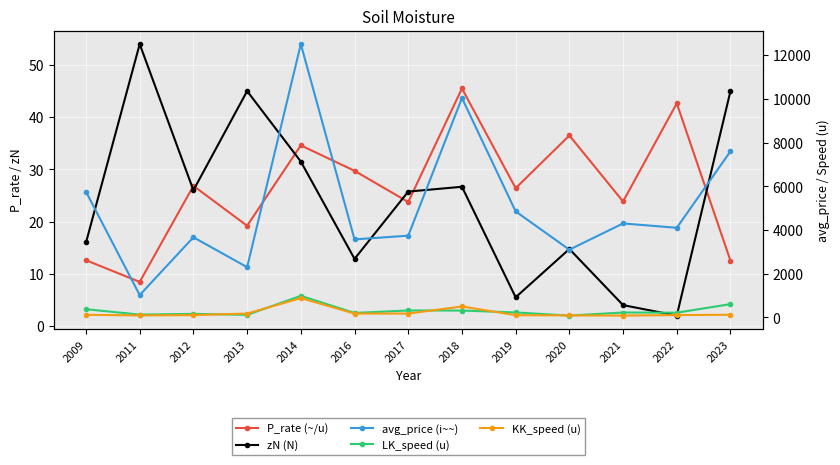

Which series has the largest total across all categories?

avg_price (i~~)